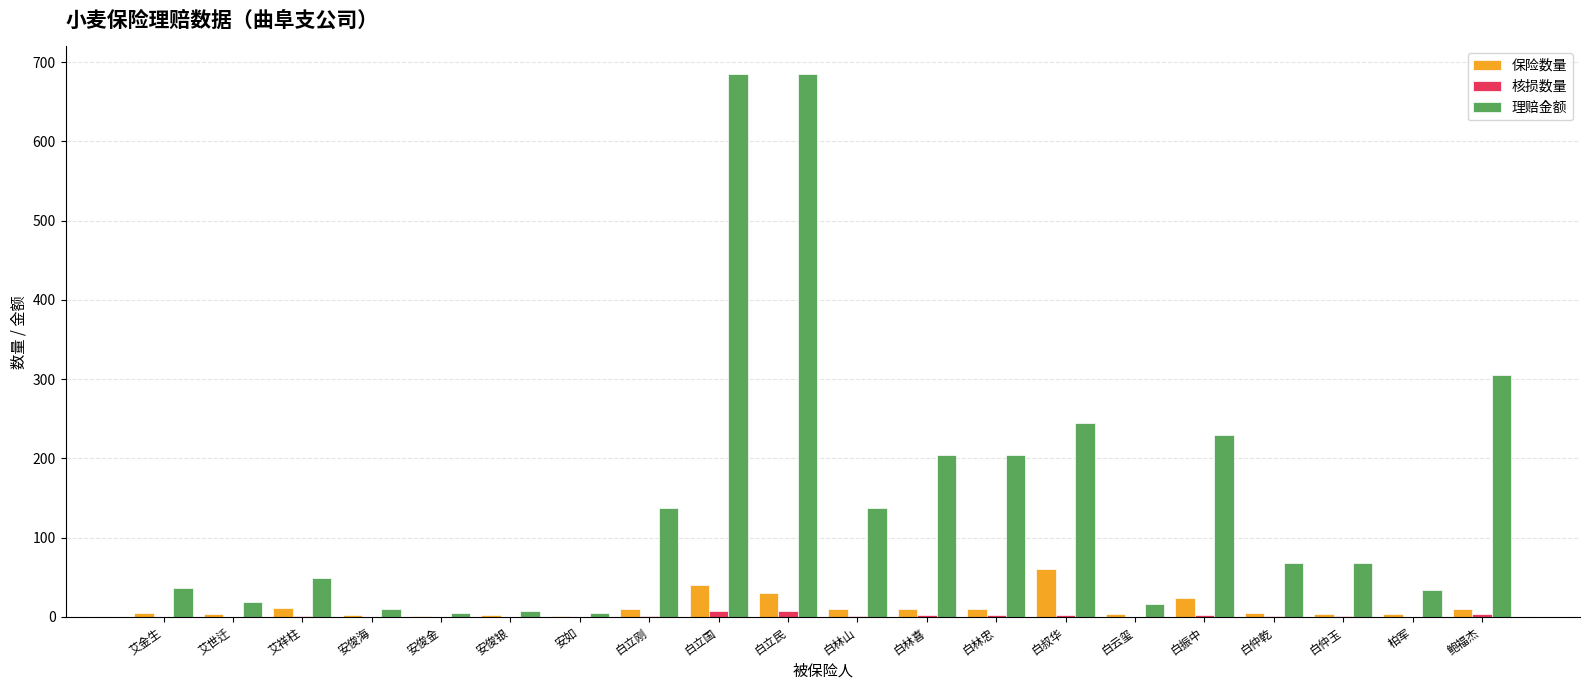

What is the greatest value displayed?

685.4